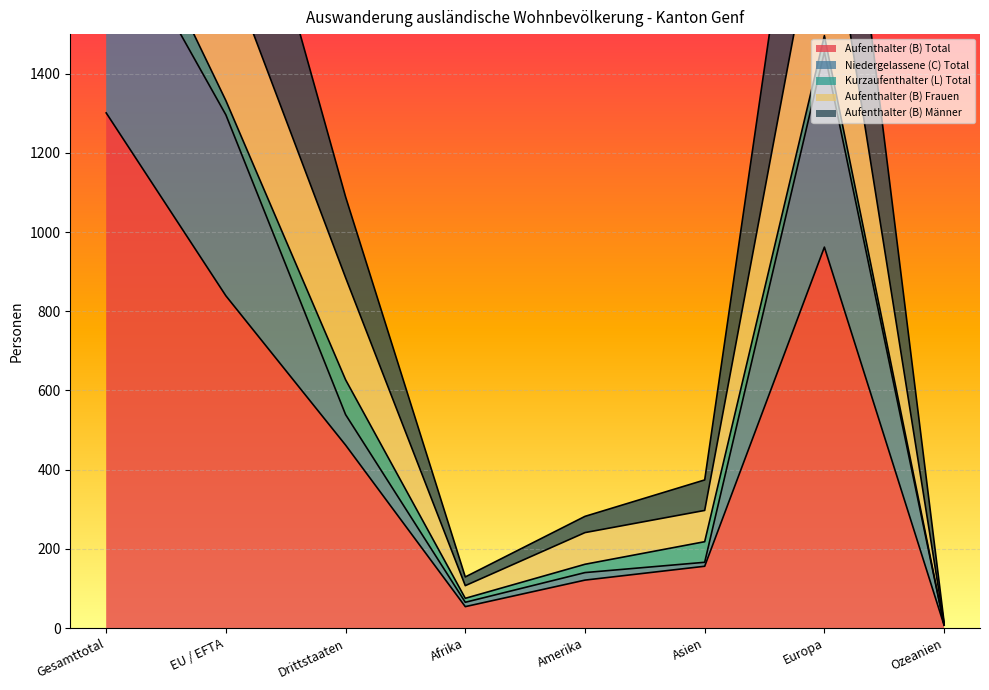

In Aufenthalter (B) Frauen, how many points are higher than both neighbors (excluding endpoints)?

1